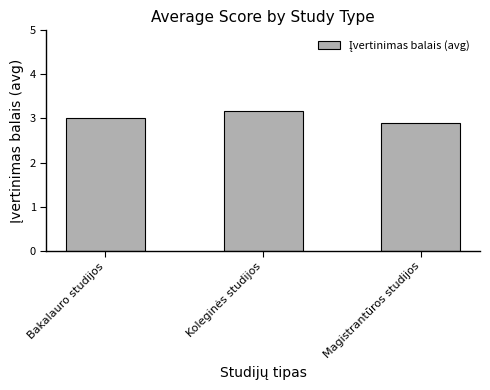

What is the label of the 3rd bar from the right?

Bakalauro studijos